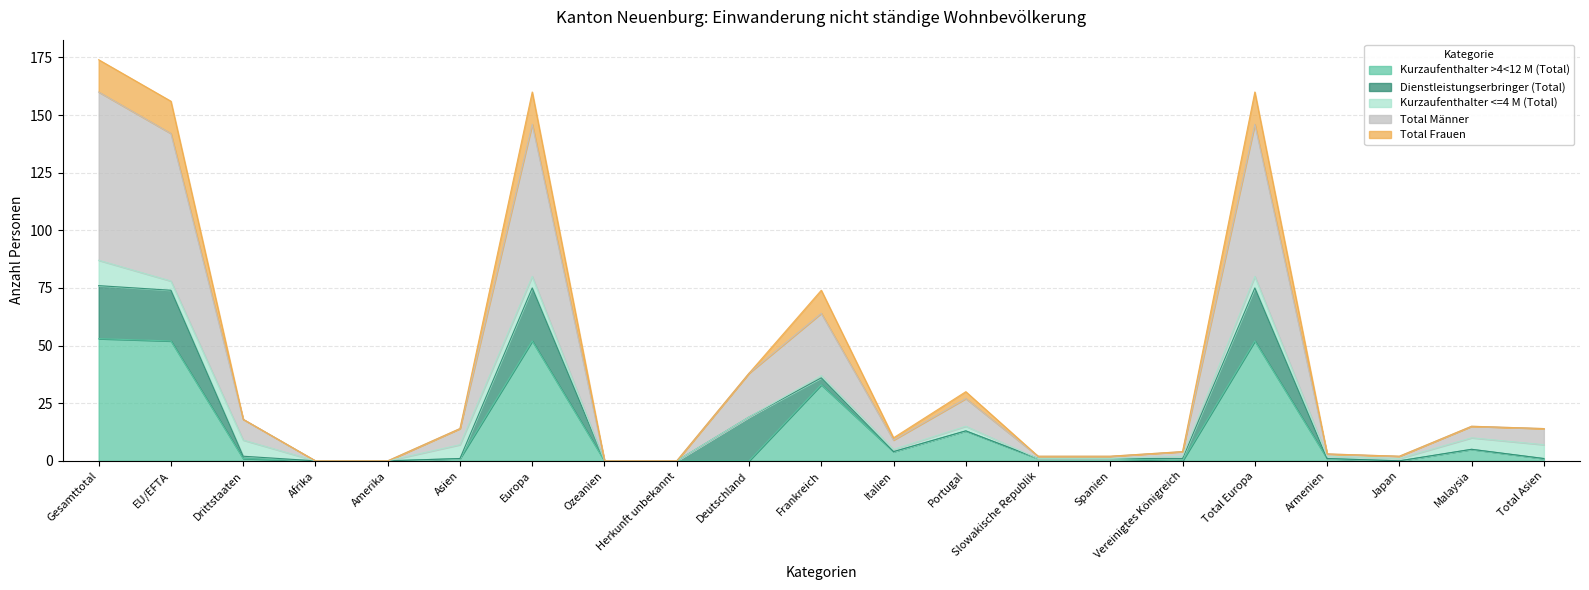

What is the spread (max minus min) of values at Frankreich?

31